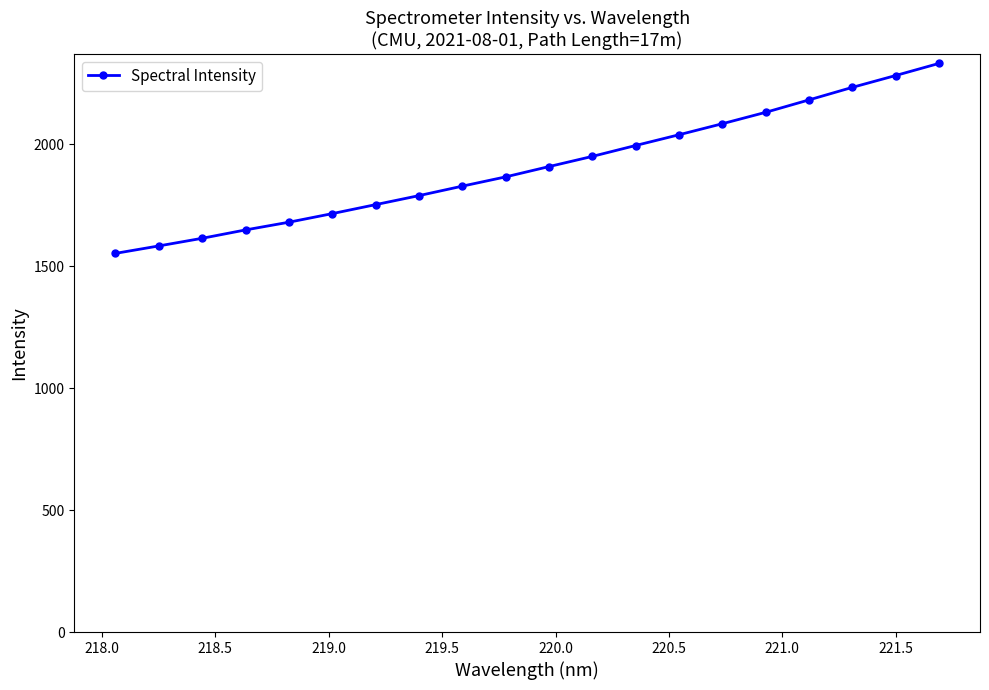

How many values exceed 1907?

10